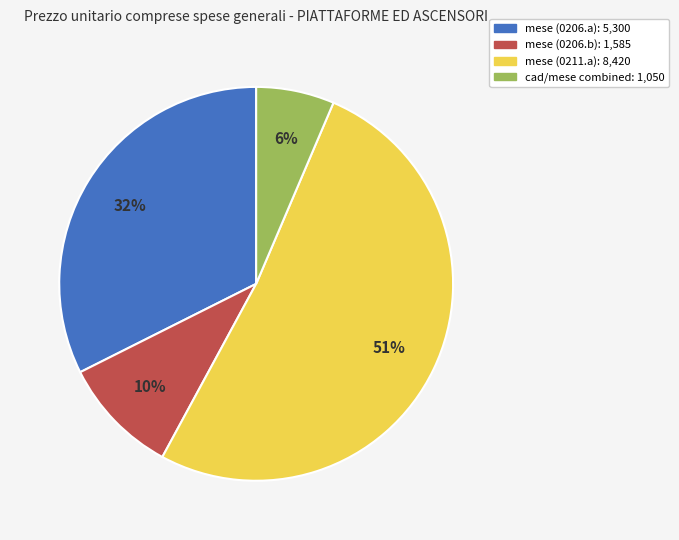

To the nearest percent, what is the average slice percentage?

25%